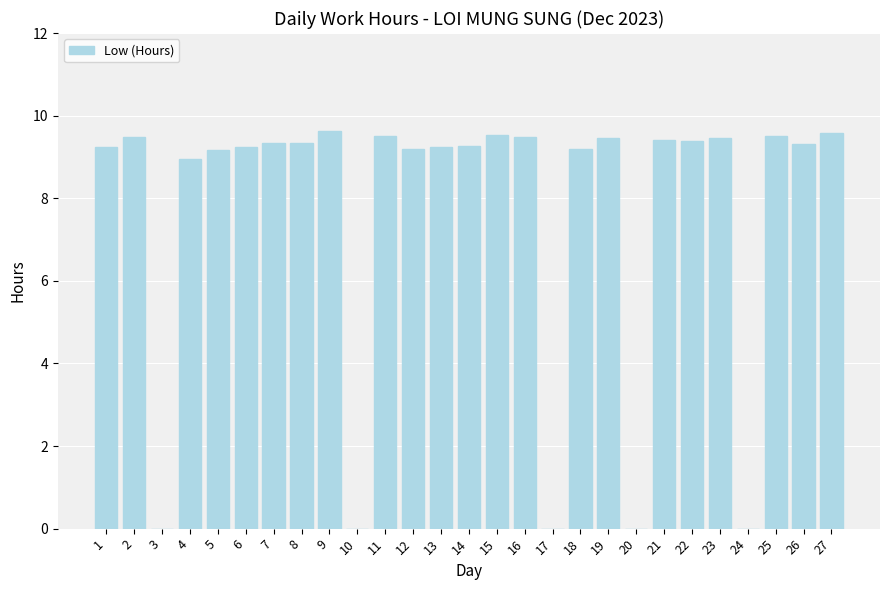

How many series are shown in this chart?

1